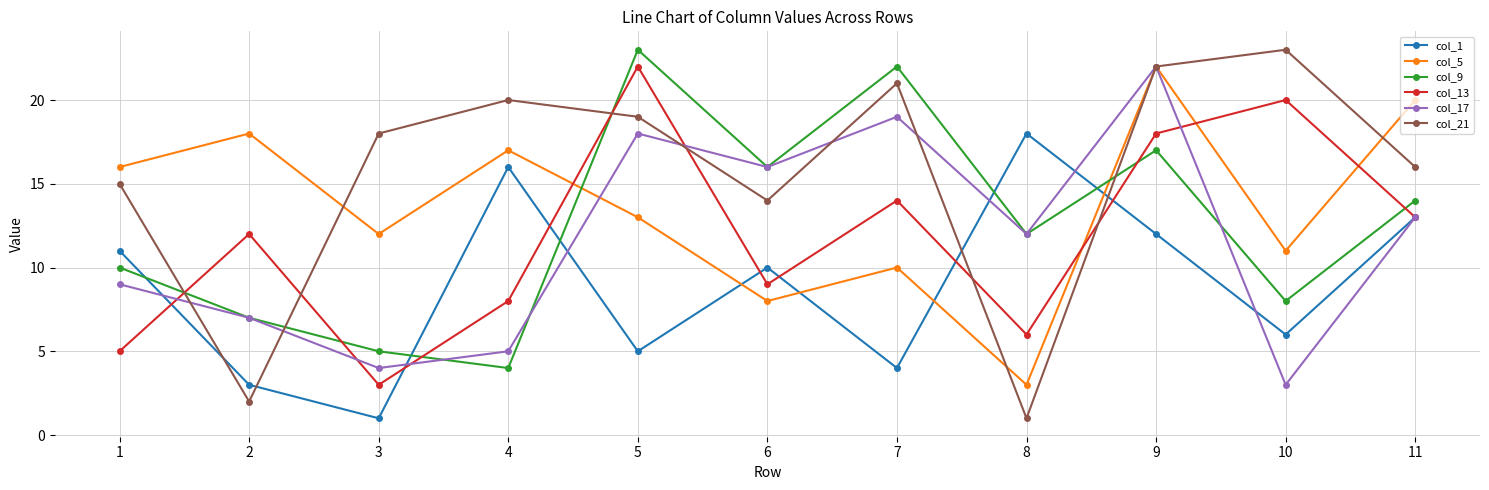

How many data points in col_21 are less than 18?

5